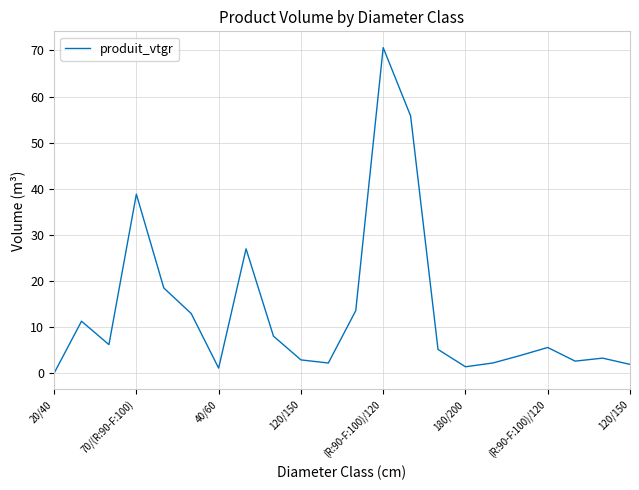

What is the difference between the maximum and minimum values?

70.6